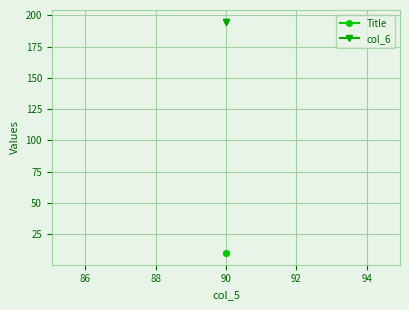

How many lines are shown in the chart?

2